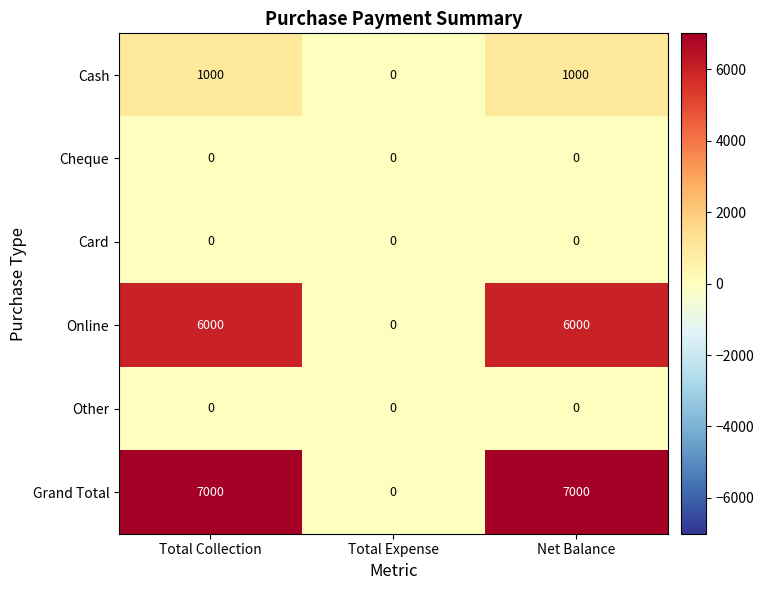

Reading right to left, extract all data points from this chart.

Cash: Net Balance=1000	Total Expense=0	Total Collection=1000
Cheque: Net Balance=0	Total Expense=0	Total Collection=0
Card: Net Balance=0	Total Expense=0	Total Collection=0
Online: Net Balance=6000	Total Expense=0	Total Collection=6000
Other: Net Balance=0	Total Expense=0	Total Collection=0
Grand Total: Net Balance=7000	Total Expense=0	Total Collection=7000